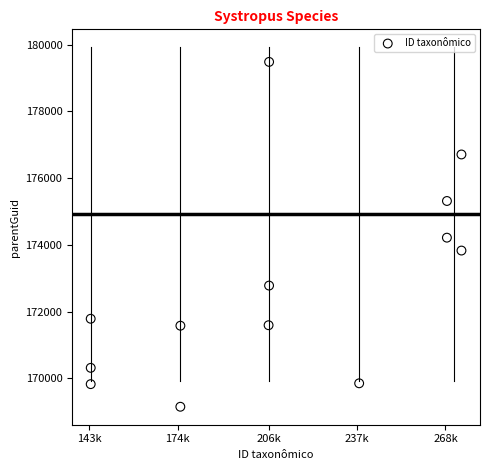

What is the range of X values (max minus min)?

130173.0